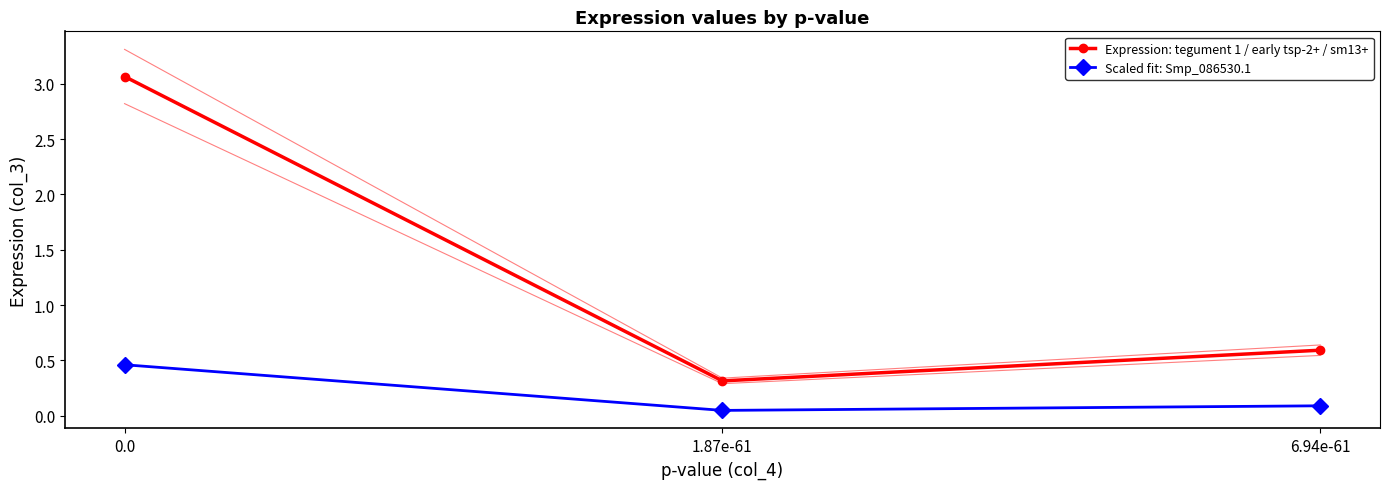

What are all the series names shown in the legend?

Expression: tegument 1 / early tsp-2+ / sm13+, Scaled fit: Smp_086530.1